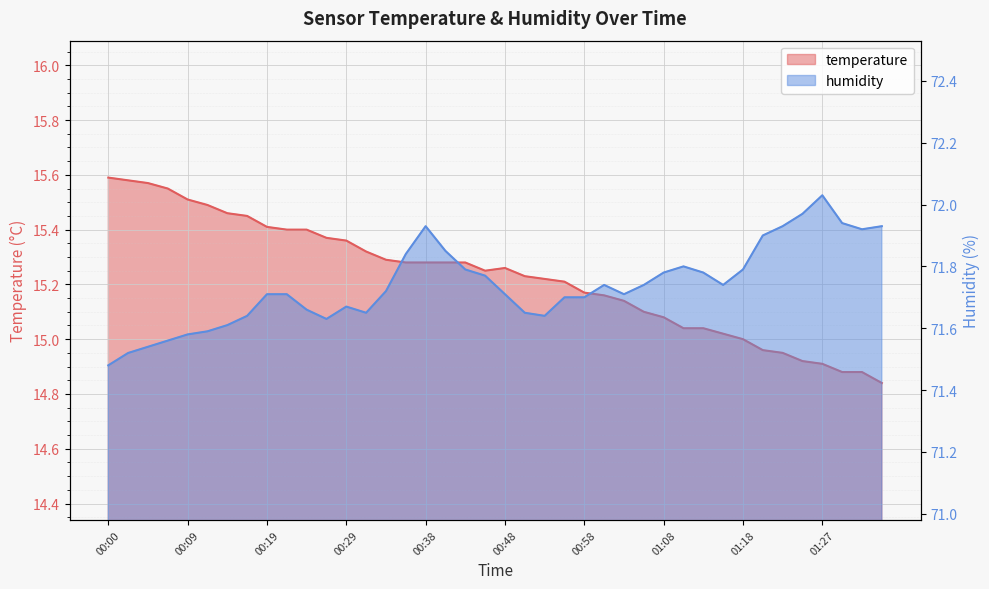

What is the label of the 10th point from the right?

01:13